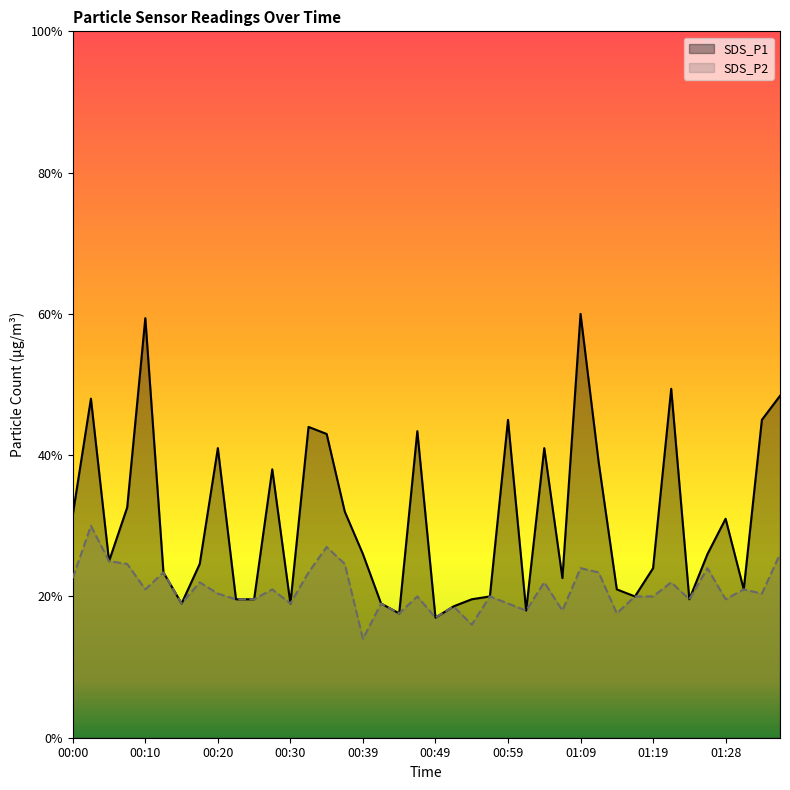

How many interior local peaks does the SDS_P1 series have?

11